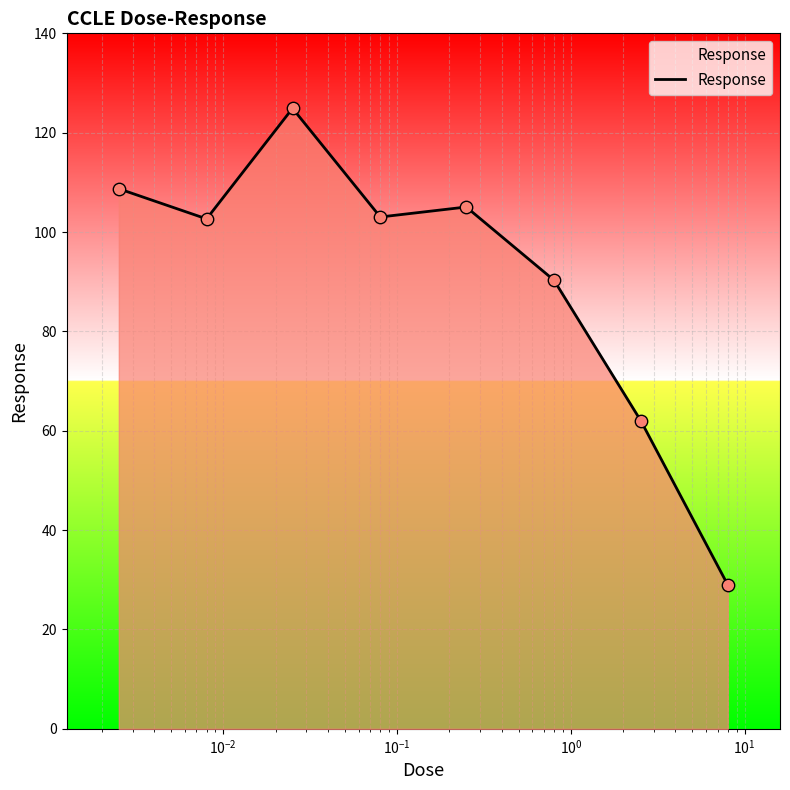

True or false: there are more than 2 points higher than both neighbors.

False